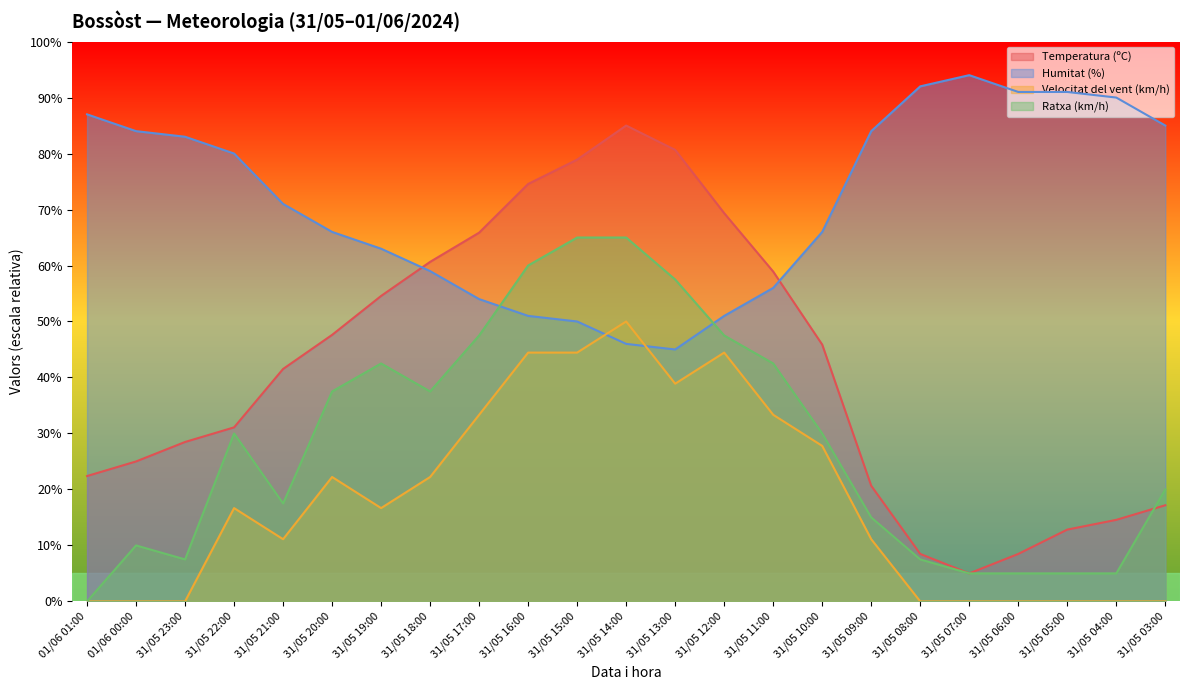

How many interior local valleys does the Humitat (%) series have?

1